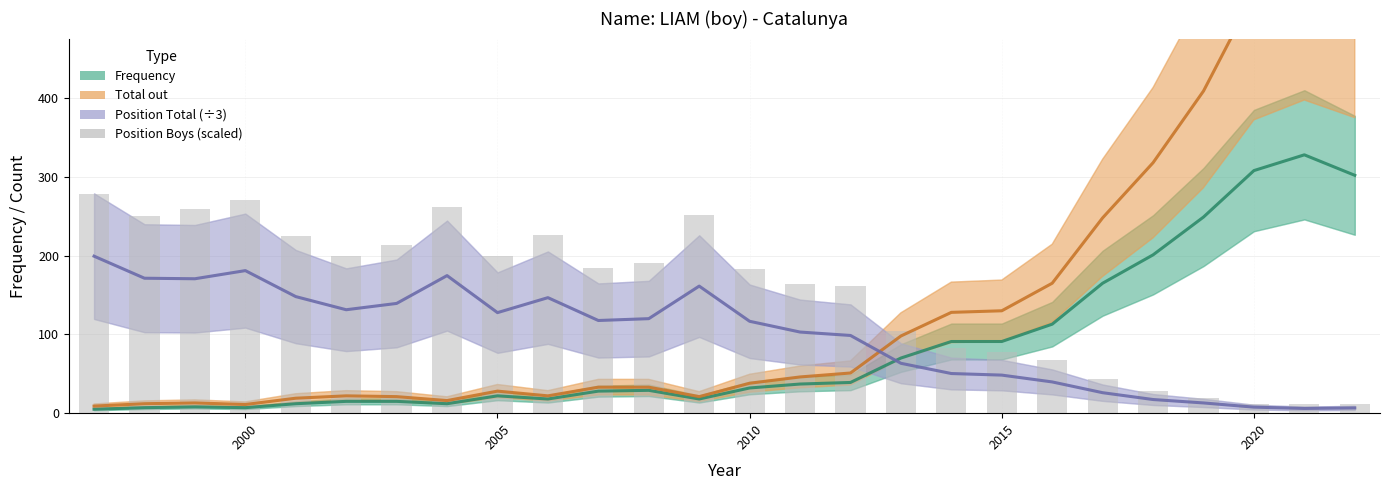

Rank the series by their maximum value, from lowest to highest.

Position Total (÷3), Position Boys (scaled), Frequency, Total out